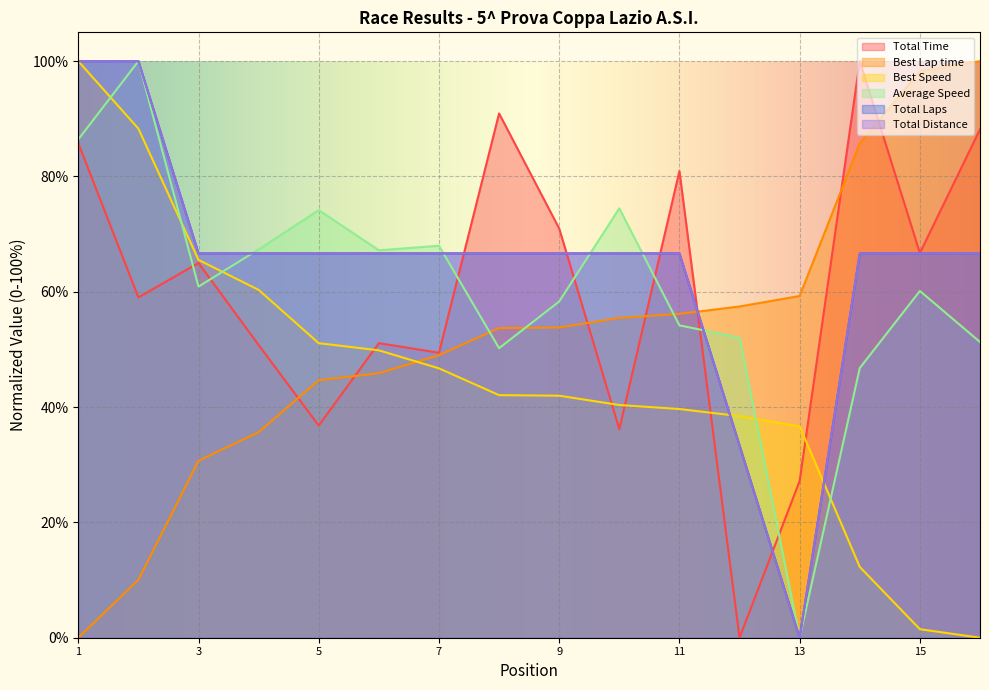

How many interior local valleys does the Average Speed series have?

4